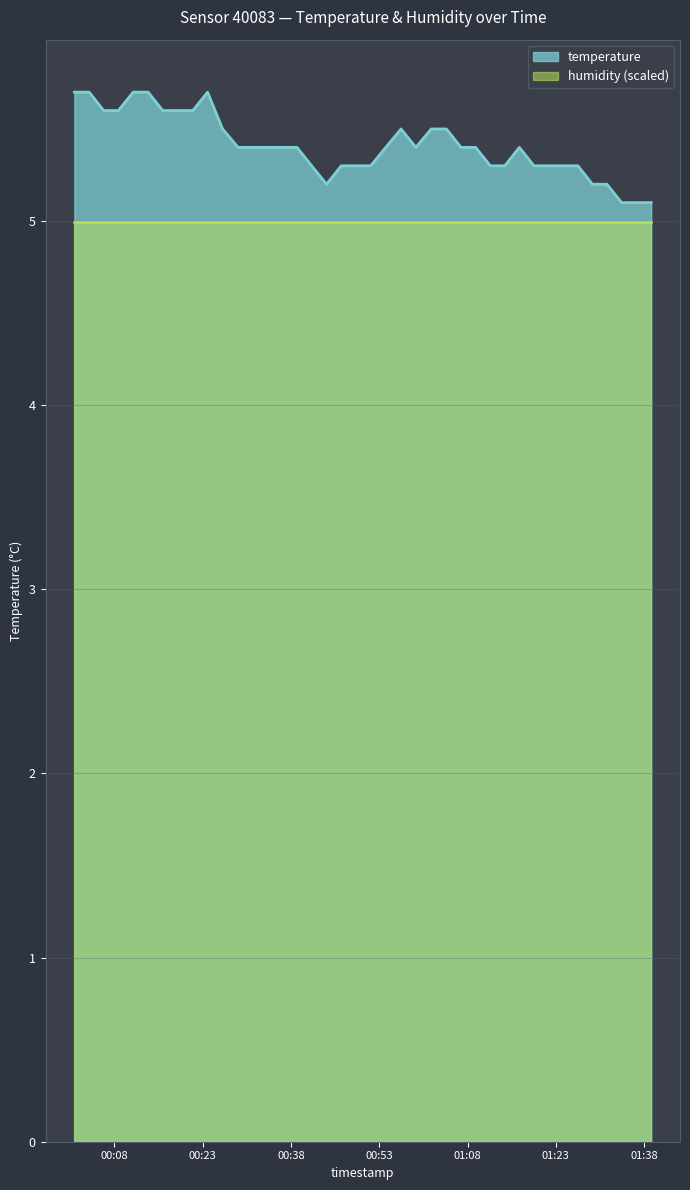

What is the label of the 25th point from the right?

2023-12-20T00:39:01